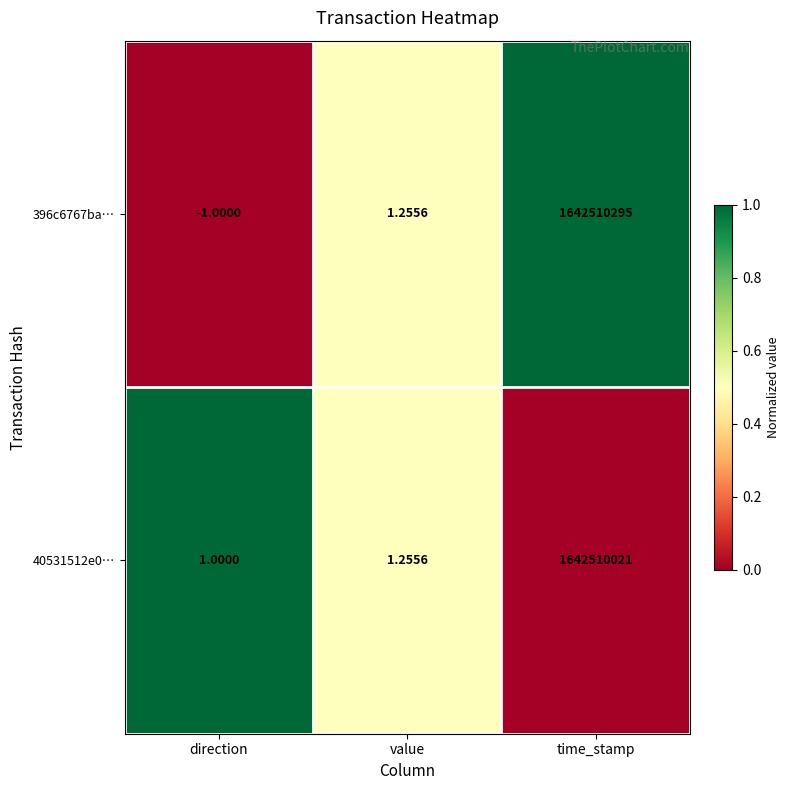

At which label is 396c6767ba… closest to 821255147?

value